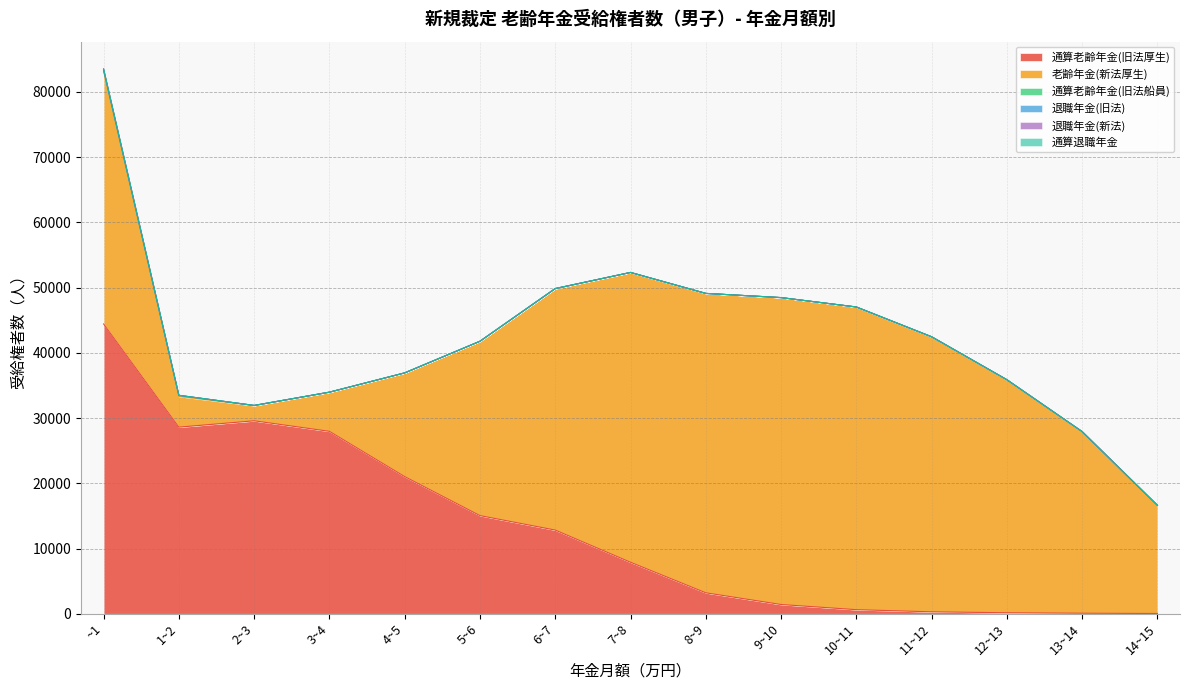

Reading left to right, transcribe all the data shown in this chart.

通算老齢年金(旧法厚生): 44427	28613	29585	27969	21030	15050	12831	7898	3216	1420	630	301	157	86	45
老齢年金(新法厚生): 38738	4701	2322	5985	15888	26721	37006	44423	45898	47050	46400	42163	35723	27839	16579
通算老齢年金(旧法船員): 159	157	31	19	13	7	2	3	0	1	1	2	0	0	0
退職年金(旧法): 104	12	2	3	1	2	13	4	1	0	1	0	0	0	0
退職年金(新法): 100	11	2	3	1	2	13	4	1	0	1	0	0	0	0
通算退職年金: 4	1	0	0	0	0	0	0	0	0	0	0	0	0	0